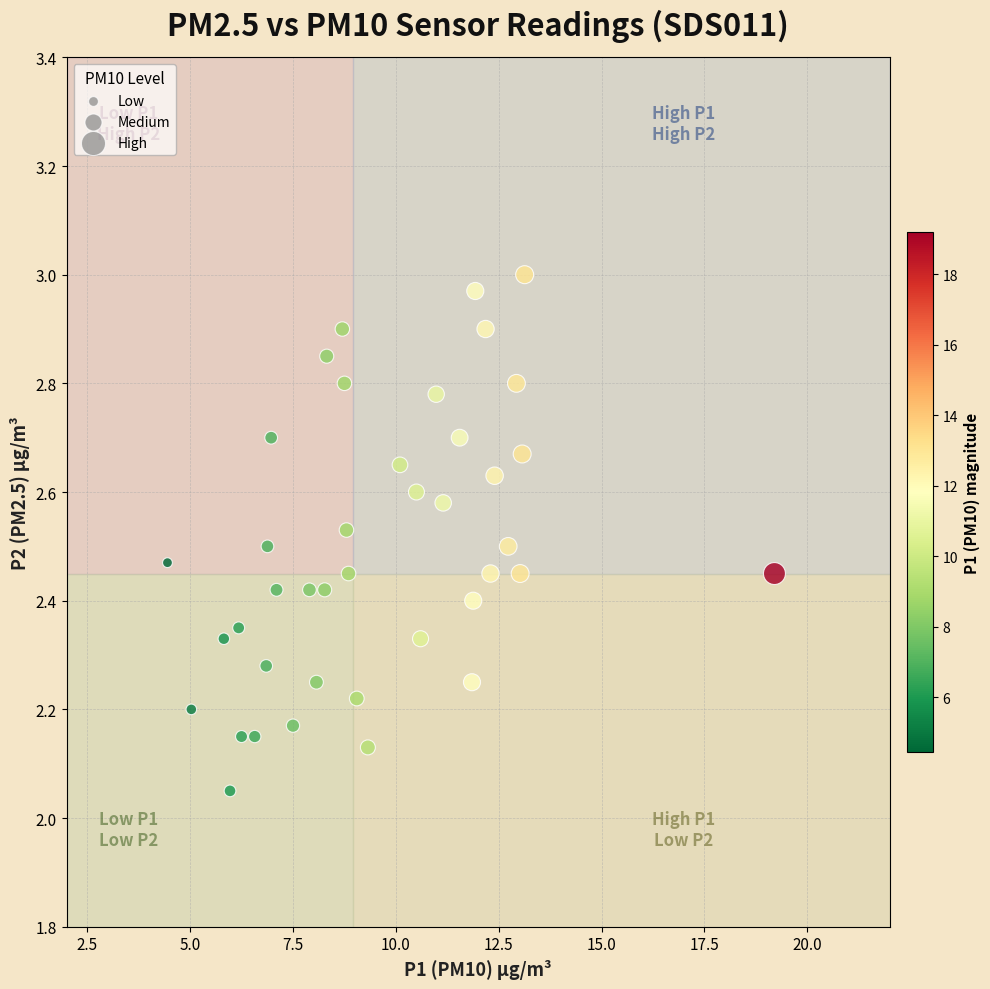

What is the range of X values (max minus min)?

14.8